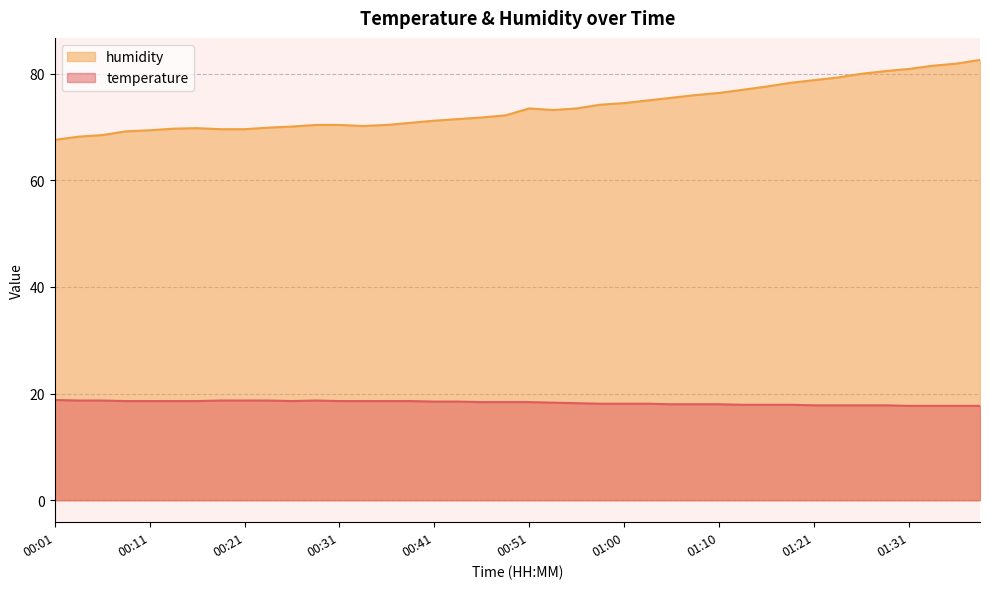

Rank the series by their average value, from lowest to highest.

temperature, humidity